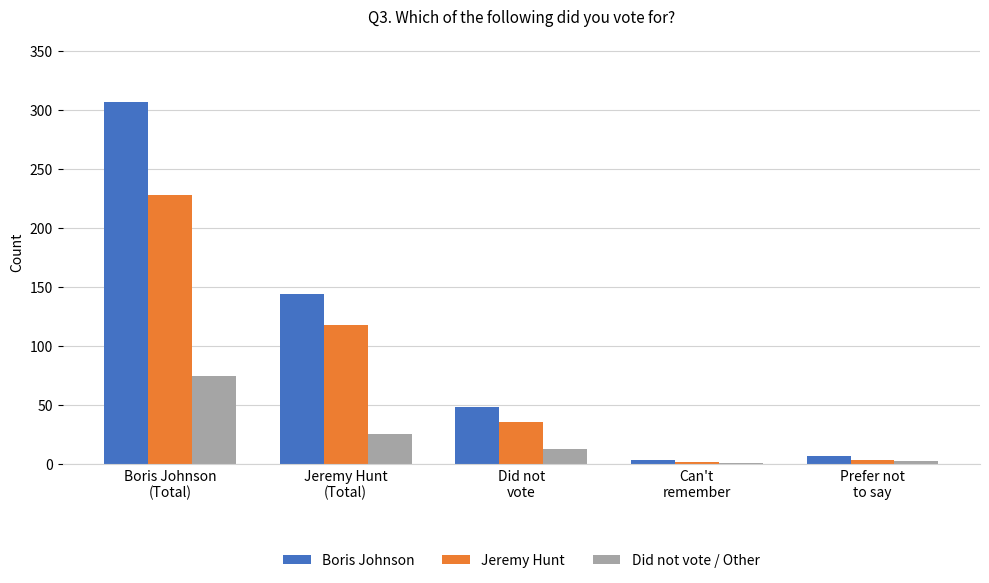

Is it true that Boris Johnson equals 144 at Jeremy Hunt
(Total)?

True